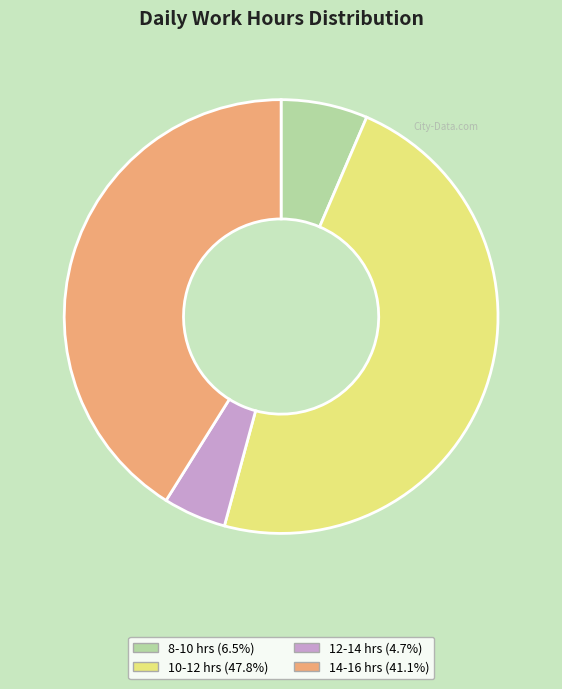

Is there a majority slice in this chart?

No